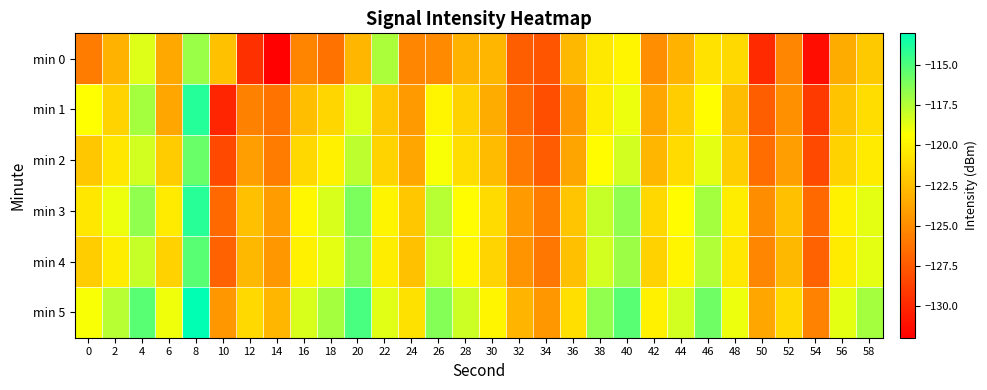

Which label corresponds to the smallest value in the chart?

14